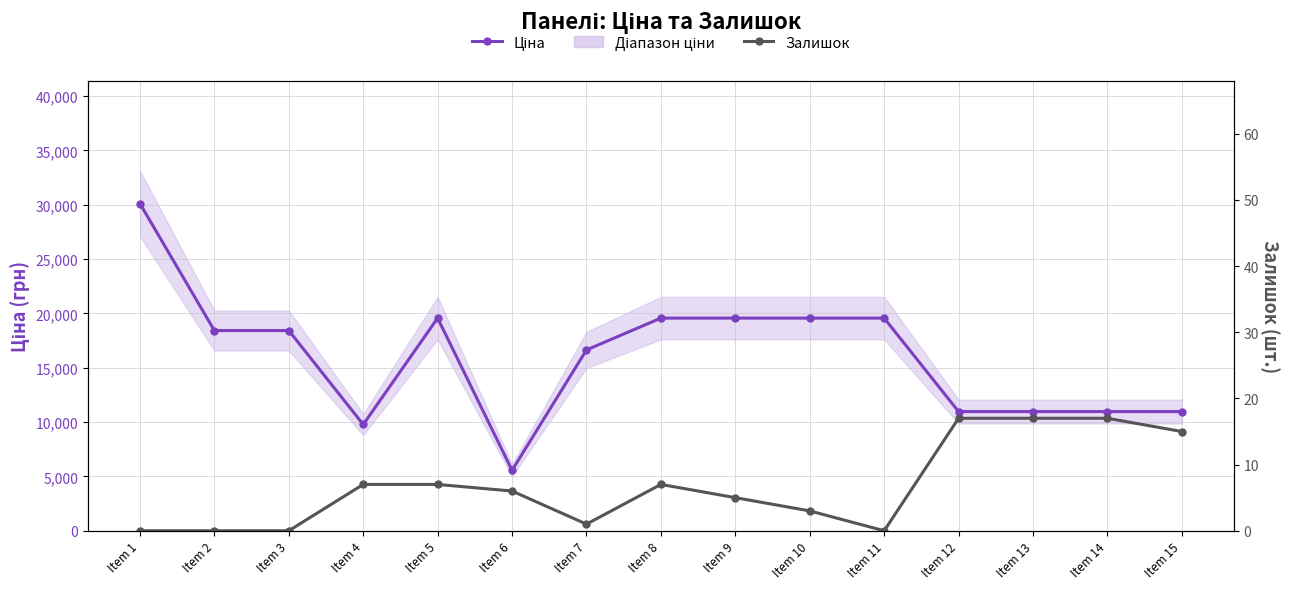

At how many categories does at least one series exceed 6699?

14